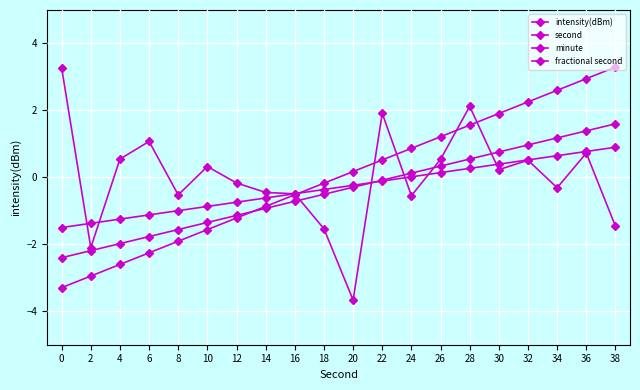

At which label is second closest to 0?

18